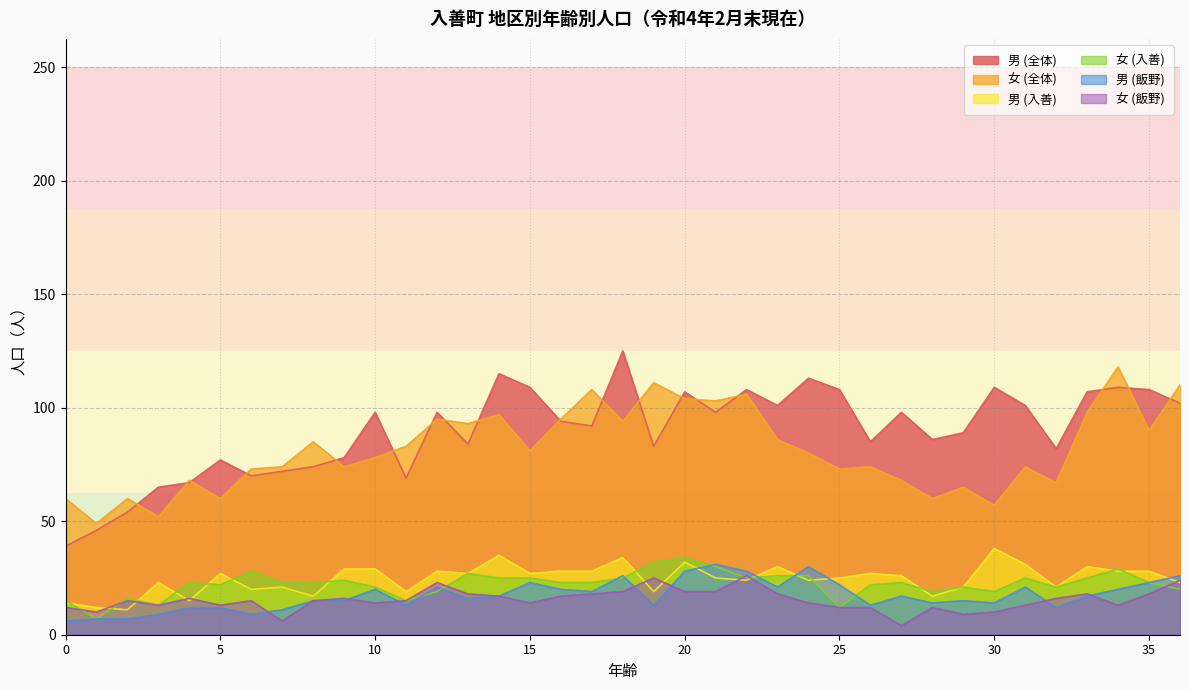

Reading right to left, extract all data points from this chart.

男 (全体): 102	108	109	107	82	101	109	89	86	98	85	108	113	101	108	98	107	83	125	92	94	109	115	84	98	69	98	78	74	72	70	77	67	65	54	46	39
女 (全体): 110	90	118	98	67	74	57	65	60	68	74	73	80	86	106	103	104	111	94	108	95	81	97	93	95	83	78	74	85	74	73	60	68	52	60	49	60
男 (入善): 23	28	28	30	21	31	38	21	17	26	27	25	24	30	24	25	32	19	34	28	28	27	35	27	28	19	29	29	17	21	20	27	15	23	11	12	14
女 (入善): 20	23	29	25	21	25	19	21	19	23	22	12	26	26	25	30	34	32	25	23	23	25	25	27	19	15	21	24	23	23	28	22	23	13	16	7	15
男 (飯野): 26	23	20	17	12	21	14	15	14	17	13	22	30	21	28	31	28	13	26	19	20	23	17	16	21	13	20	15	15	11	9	12	12	9	7	7	6
女 (飯野): 24	18	13	18	16	13	10	9	12	4	12	12	14	18	26	19	19	25	19	18	17	14	17	18	23	15	14	16	15	6	15	13	16	13	15	10	12